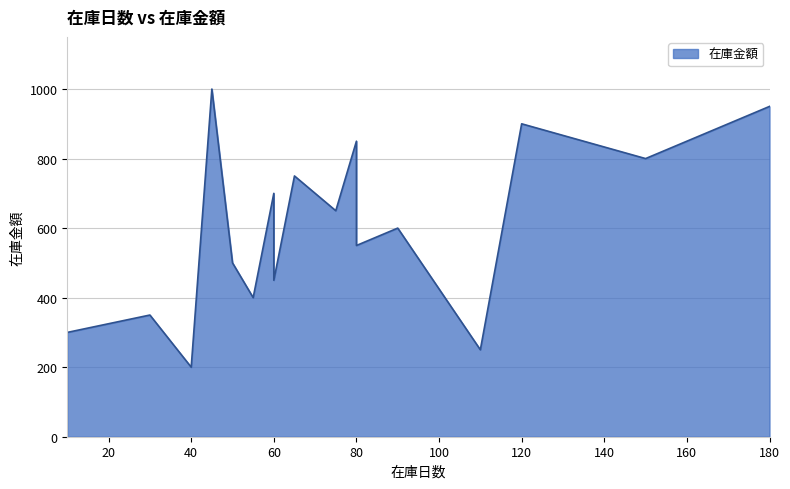

True or false: the data shows 350 at 30.

True